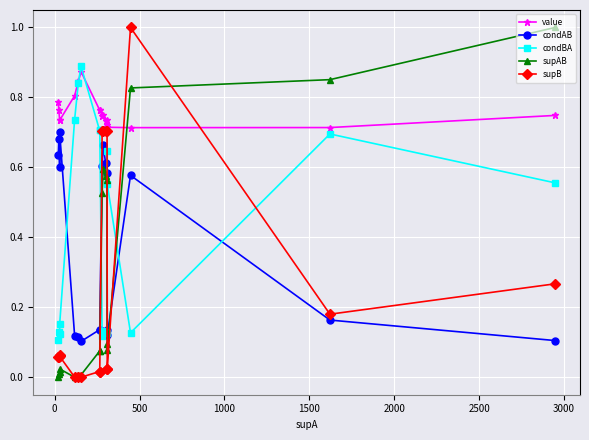

Is the value of supB at 2500 greater than the value of condAB at 17?

No